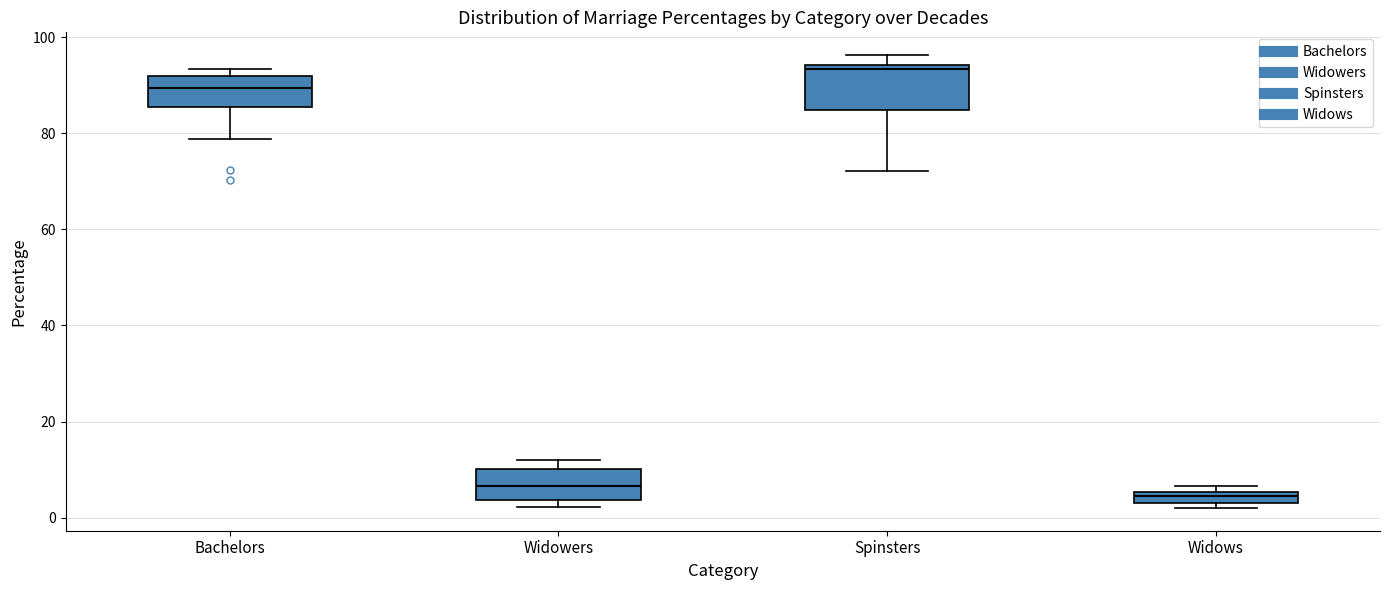

Which box is the tallest, from its lower edge to its upper edge?

Spinsters